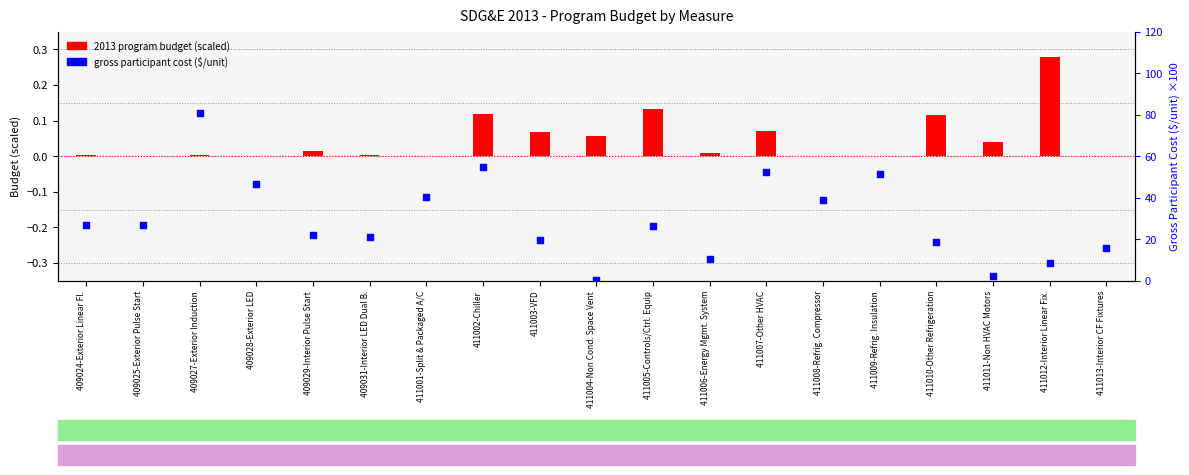

Which series contains the highest Y value?

Gross Participant Cost ($/unit)